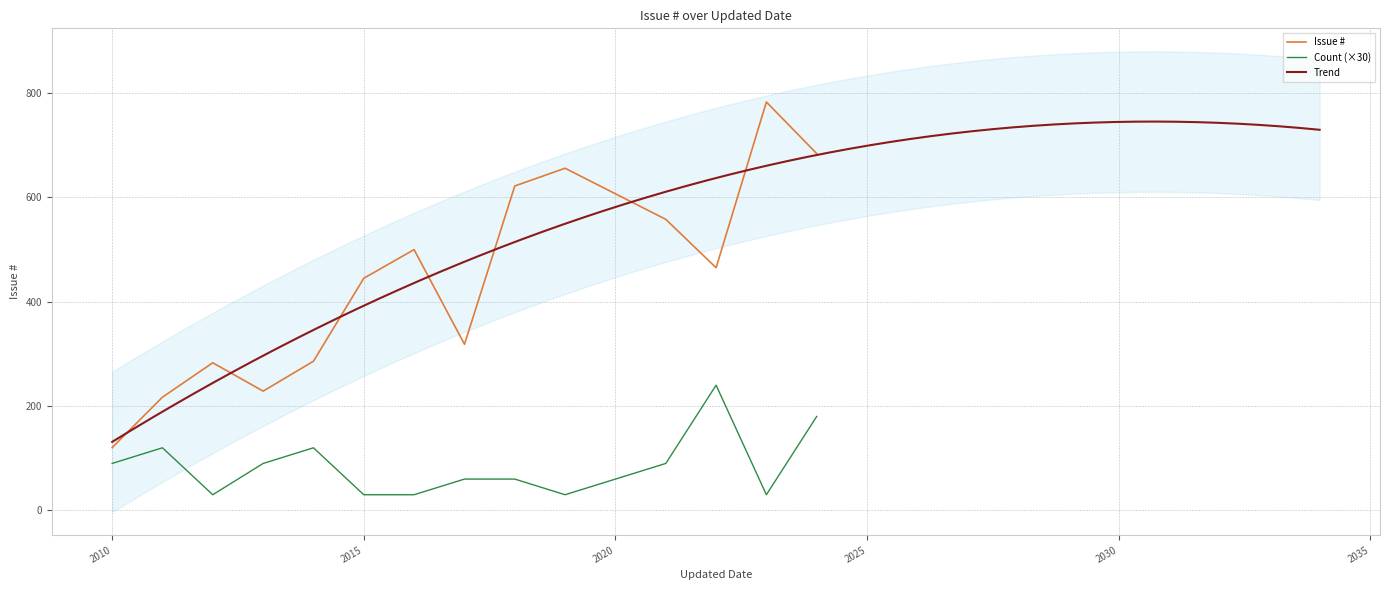

What is the maximum value for Issue #?

783.0